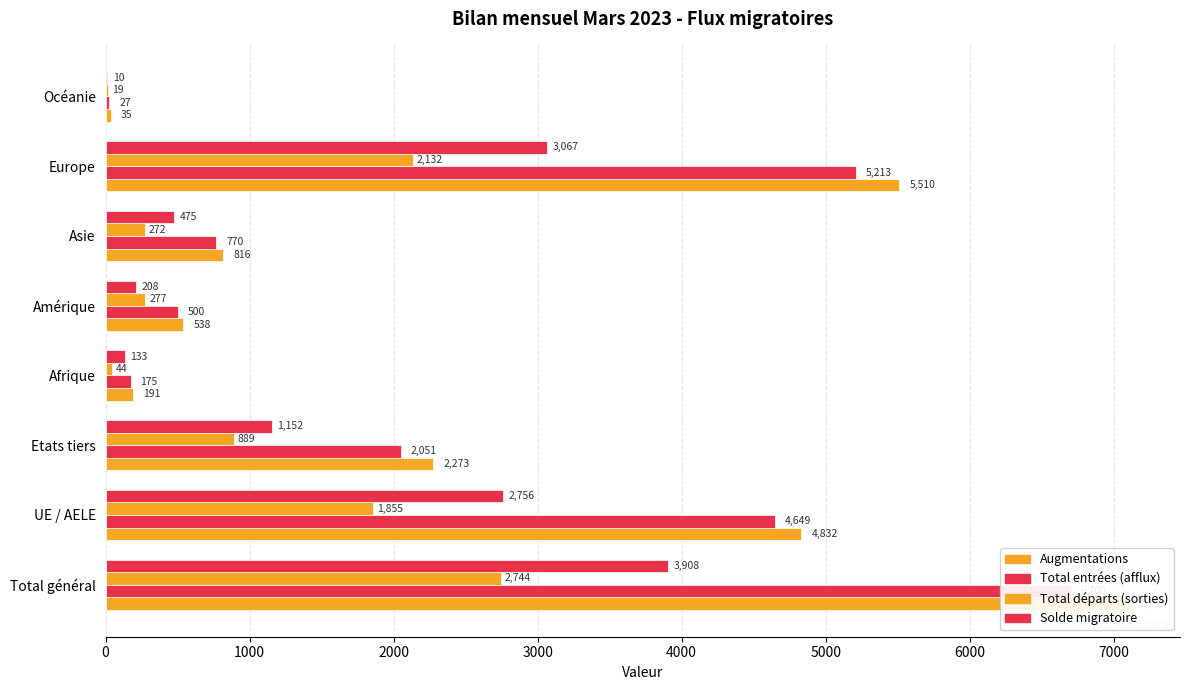

What is the smallest value displayed?

10